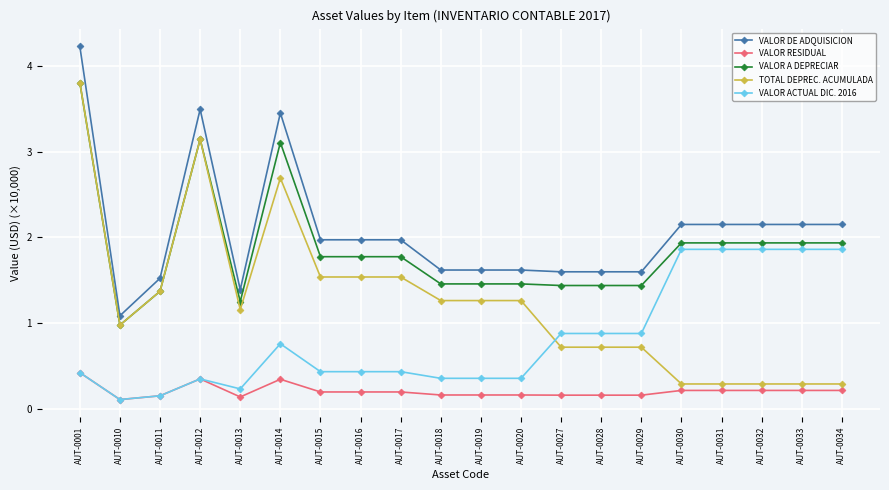

What is the value of the TOTAL DEPREC. ACUMULADA point at the 6th from the left?

2.7